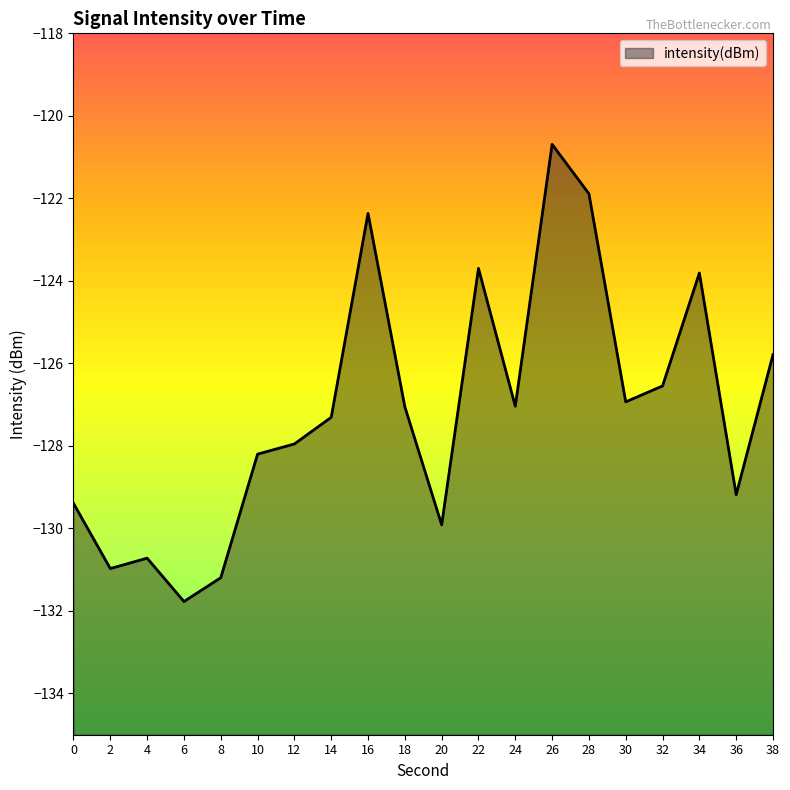

What is the difference between the second highest and minimum values?

9.9